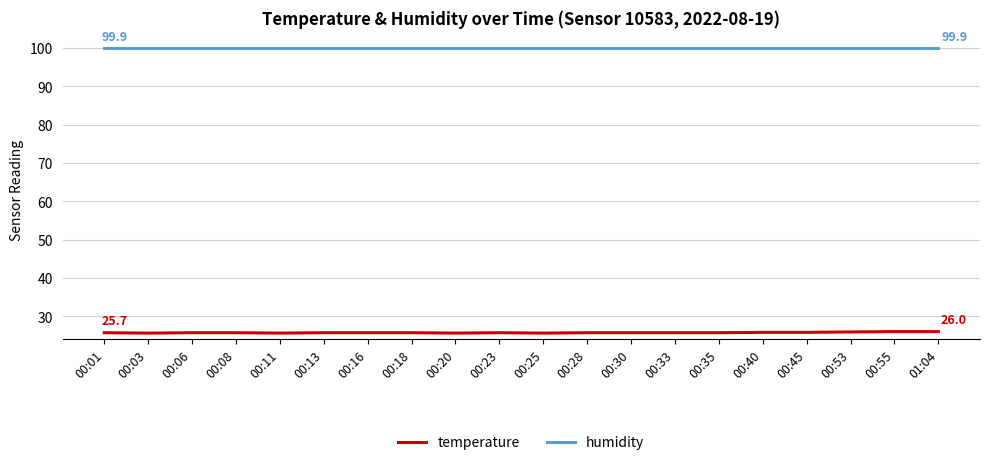

True or false: temperature and humidity cross at least once.

False